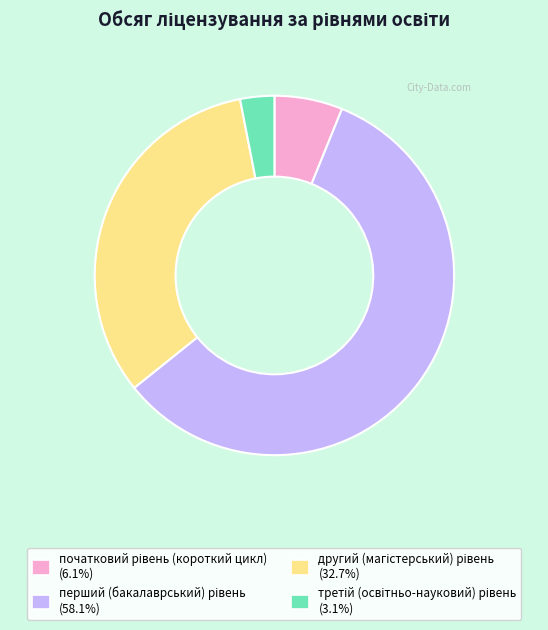

Does any single category account for the majority?

Yes